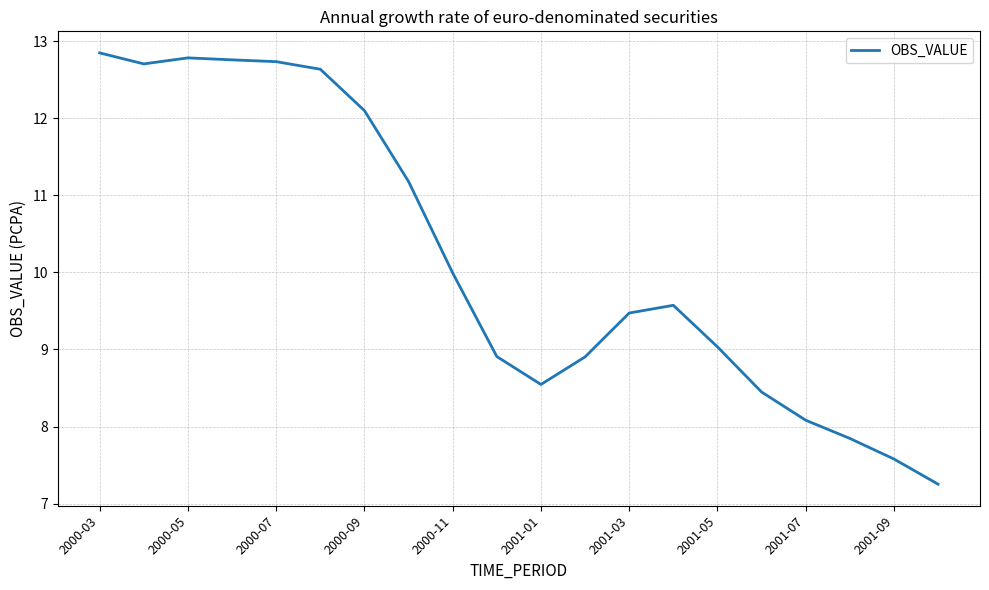

What is the difference between the maximum and minimum values?

5.6